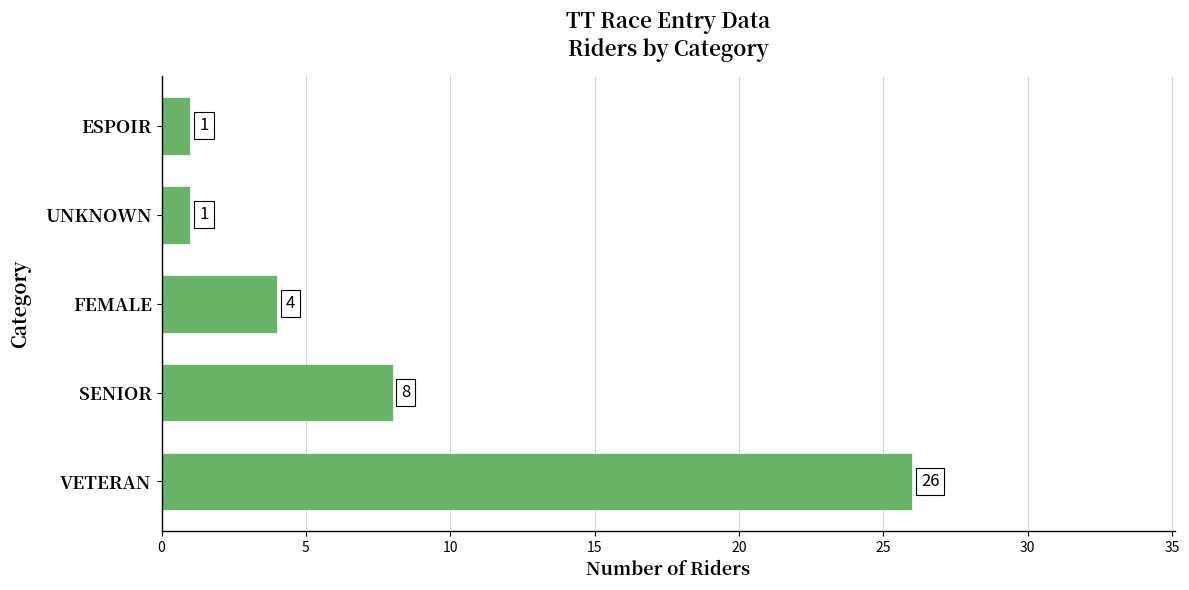

What is the average value?

8